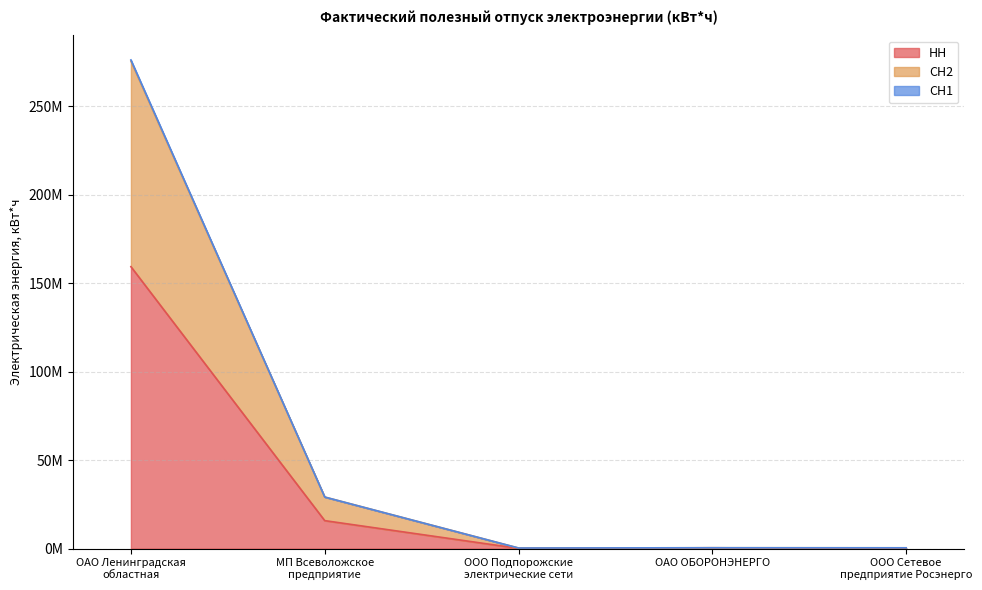

At how many categories does at least one series exceed 101813503?

1